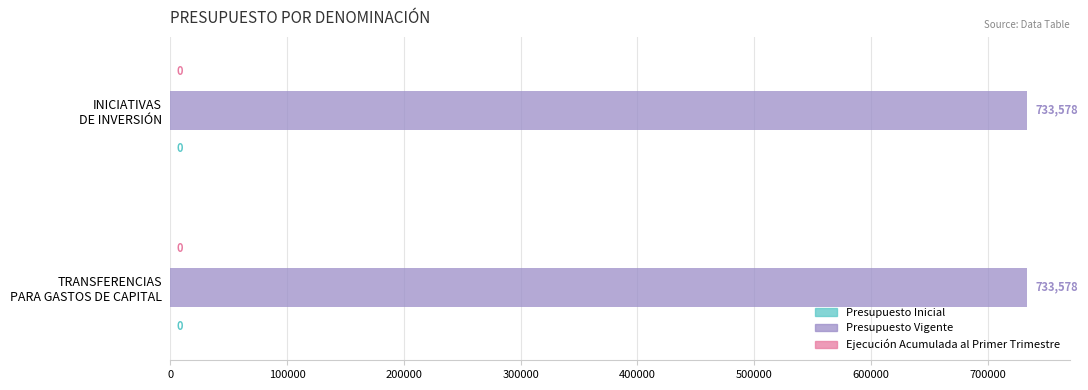

What value does the Presupuesto Vigente series have at TRANSFERENCIAS PARA GASTOS DE CAPITAL?

733578